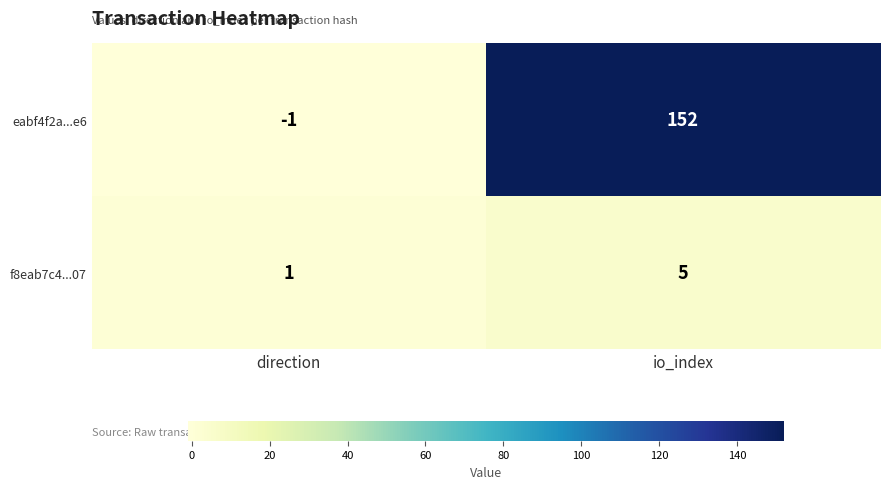

Which label corresponds to the smallest value in the chart?

direction